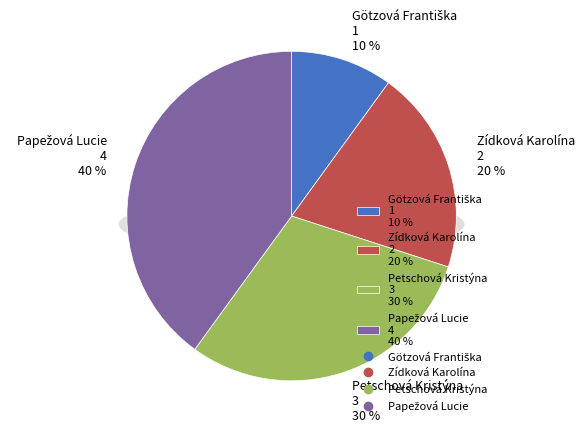

Combined, what portion of the pie is Götzová Františka and Zídková Karolína?

30.0%